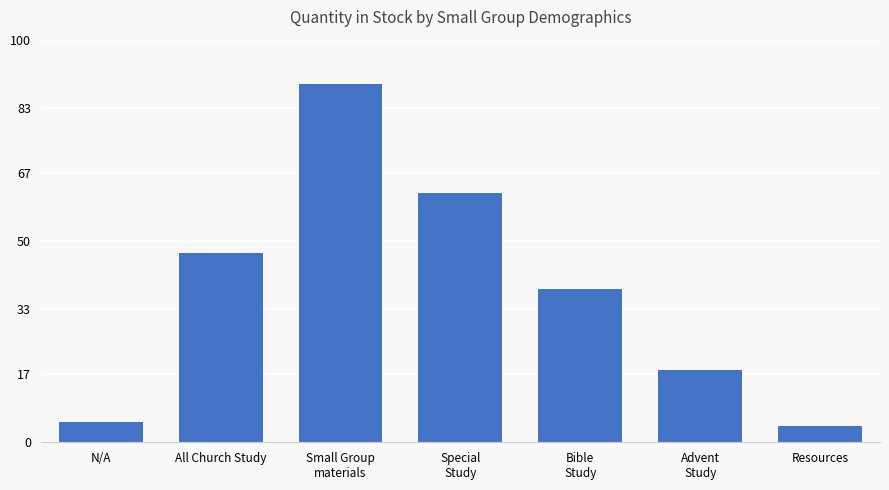

How many series are shown in this chart?

1